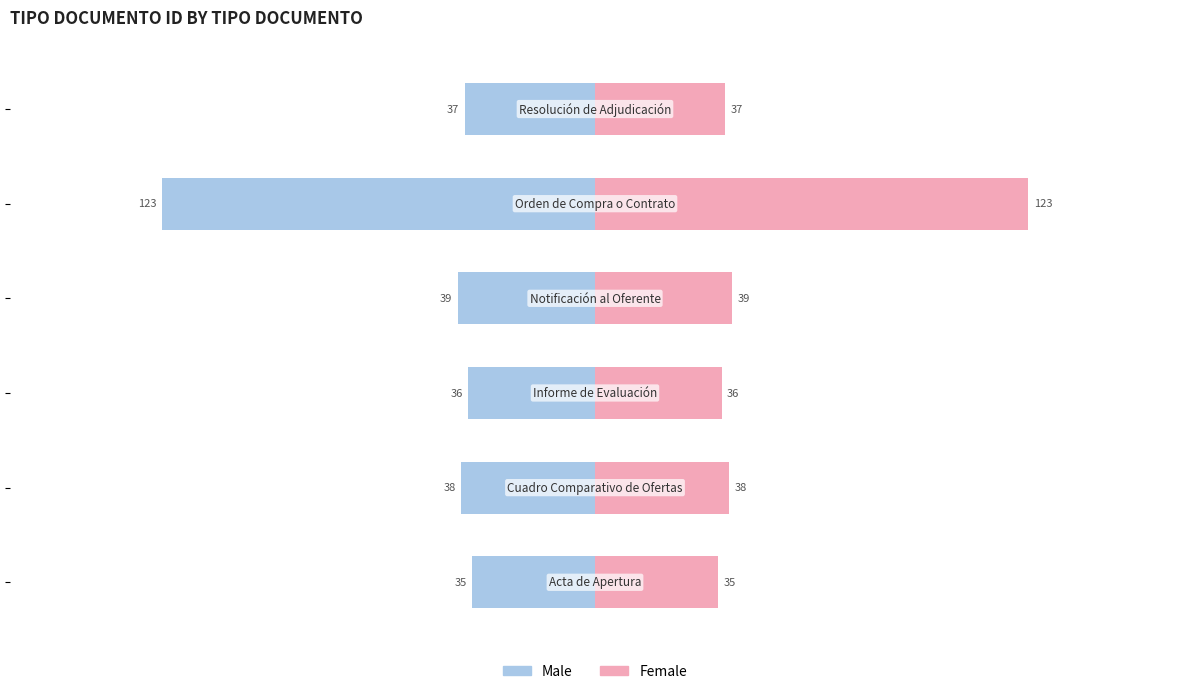

How many categories are shown in the chart?

6